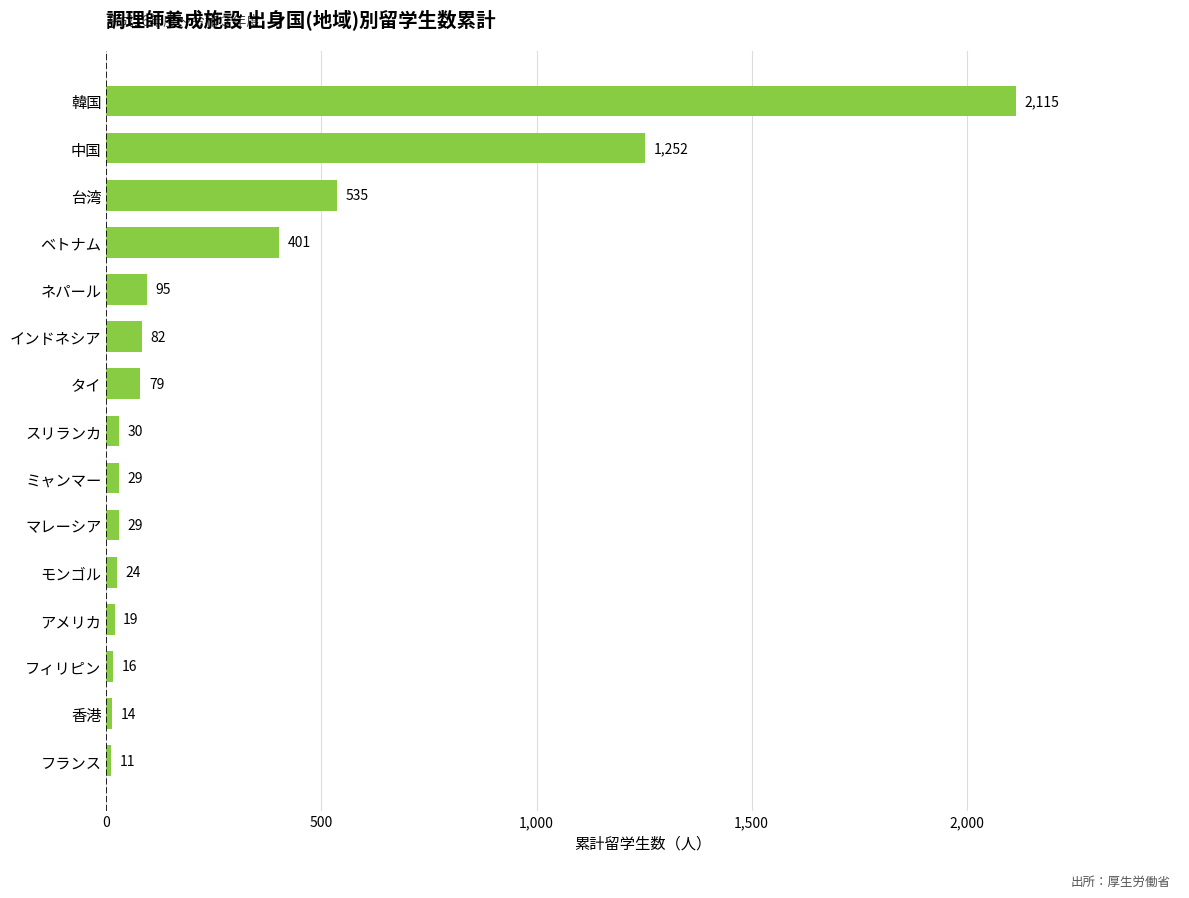

Reading bottom to top, what are all the values shown in this chart?

フランス=11	香港=14	フィリピン=16	アメリカ=19	モンゴル=24	マレーシア=29	ミャンマー=29	スリランカ=30	タイ=79	インドネシア=82	ネパール=95	ベトナム=401	台湾=535	中国=1252	韓国=2115